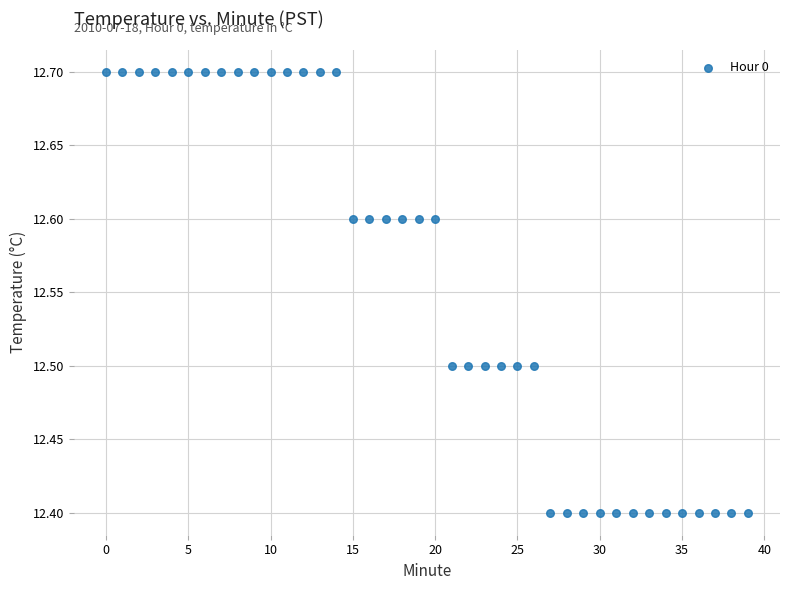

What is the range of Y values (max minus min)?

0.3